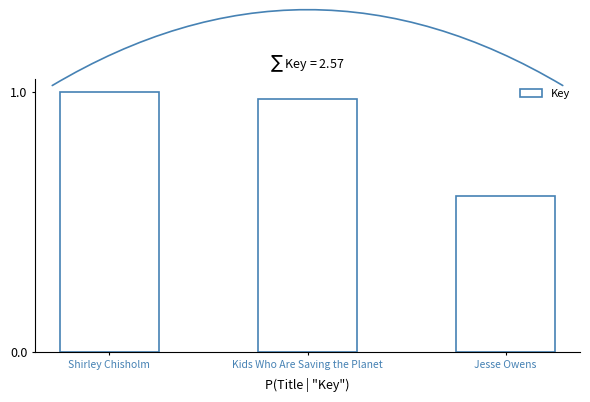

How many data points does each series have?

3